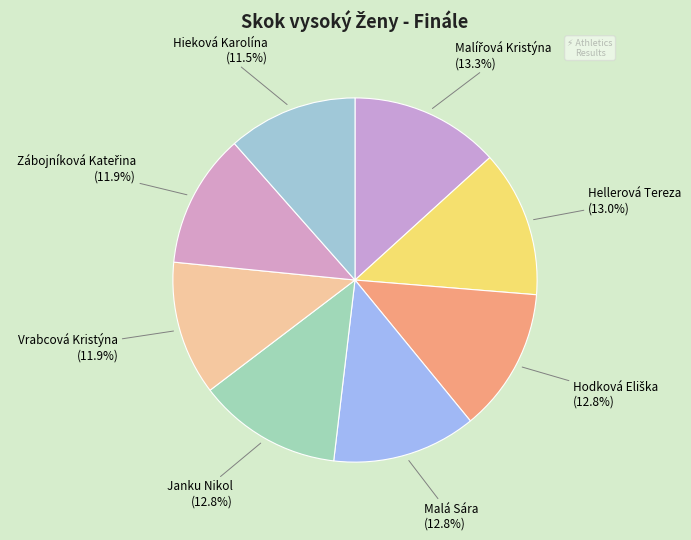

To the nearest percent, what is the difference between the largest and smallest slice percentages?

2%